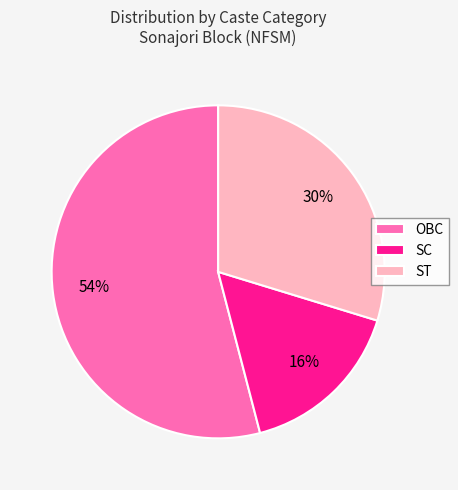

Between SC and OBC, which is larger?

OBC